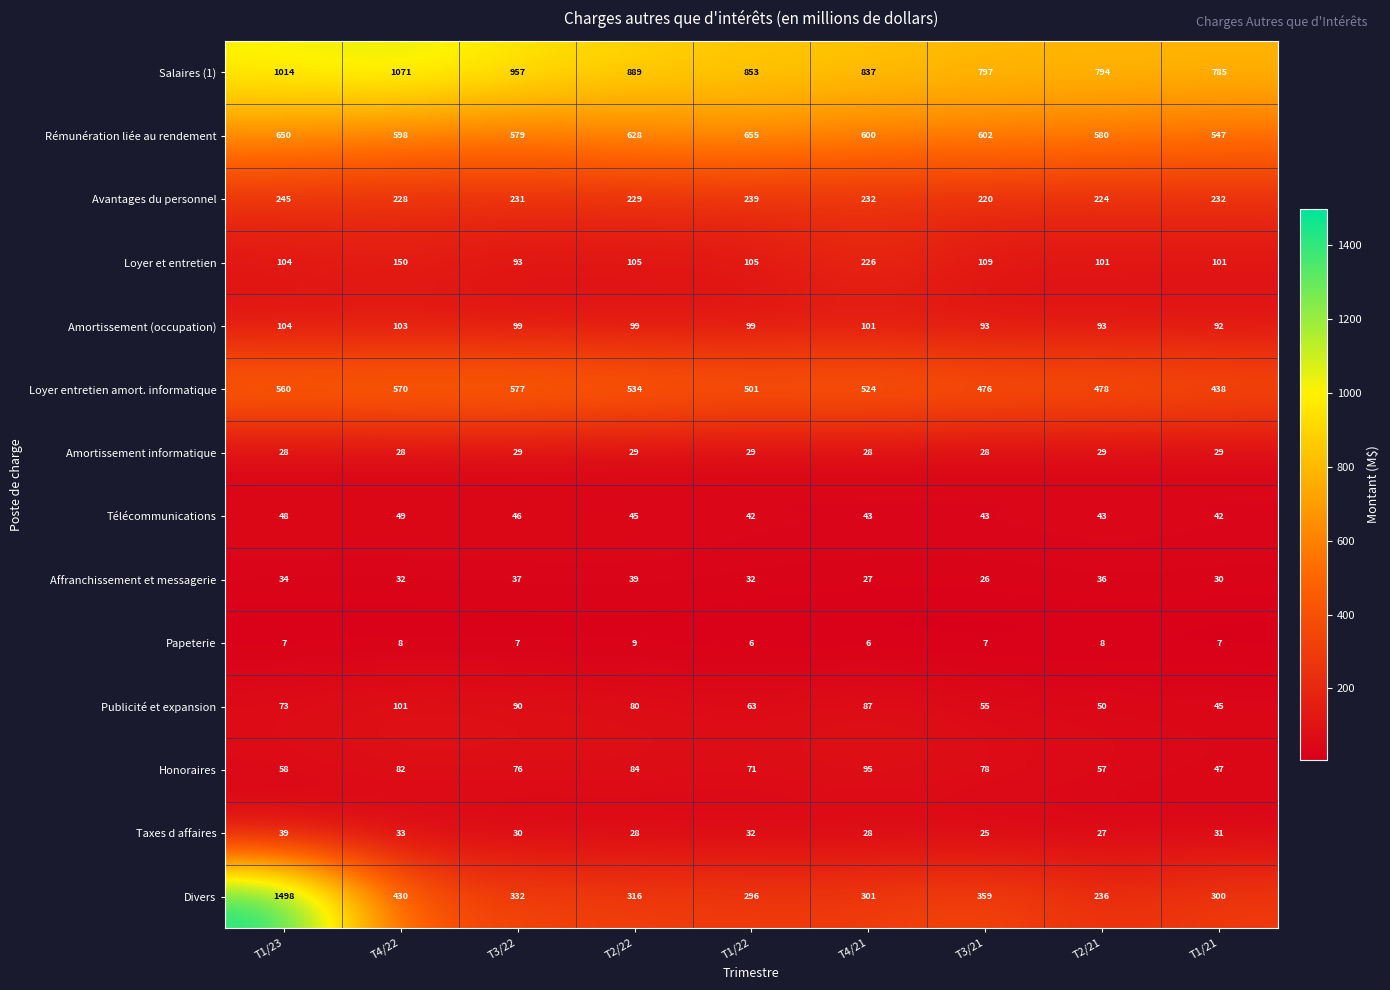

Between T1/23 and T2/22, which series saw the biggest shift?

Divers